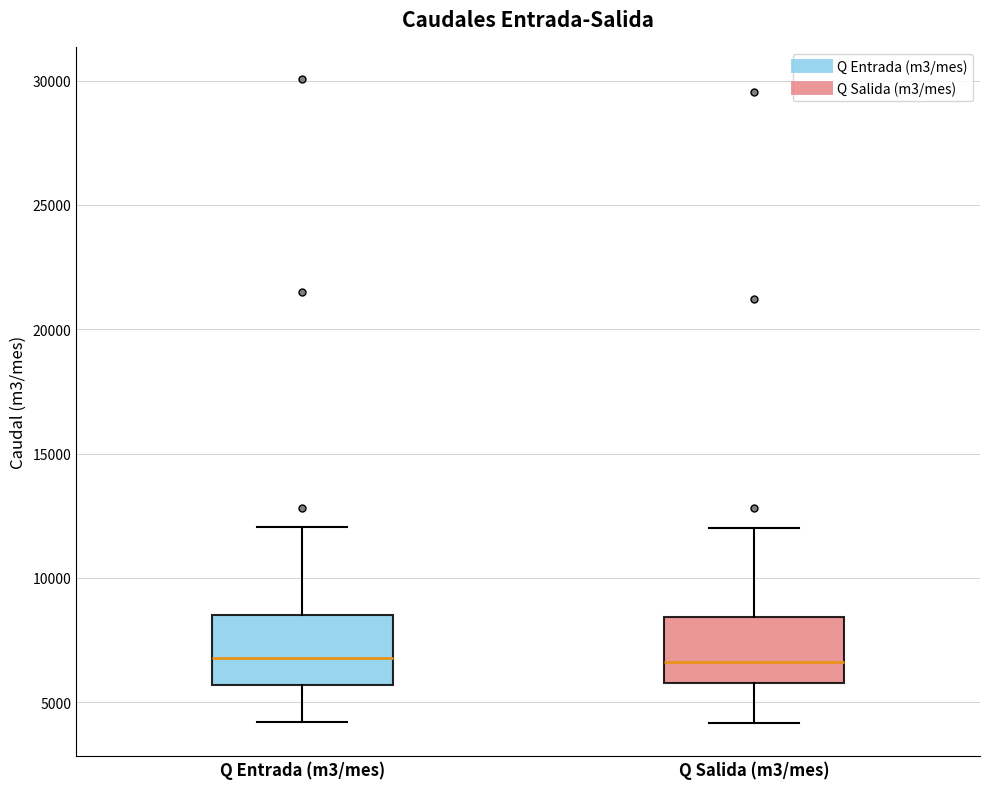

Reading left to right, transcribe this box plot: for each box, give where its median line is, the range the box spans, and where its two whiskers end, as read against the y-axis. The values are not printed on the chart, so give them approximately, as read against the axis.

Q Entrada (m3/mes): median 7000, box 5500 to 8500, whiskers 4000 to 12000
Q Salida (m3/mes): median 6500, box 6000 to 8500, whiskers 4000 to 12000